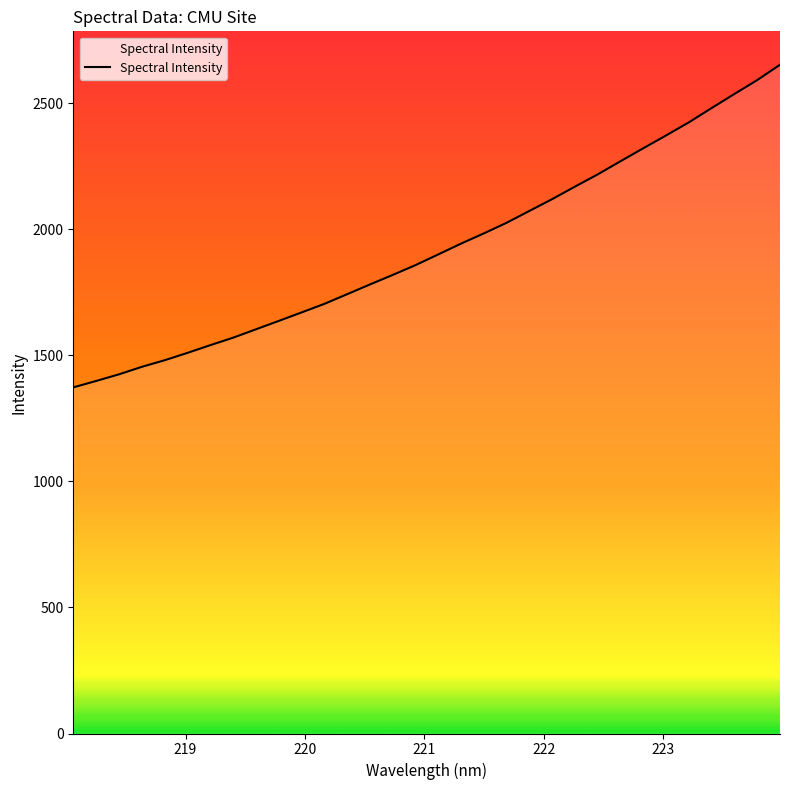

What is the difference between the maximum and minimum values?

1279.3